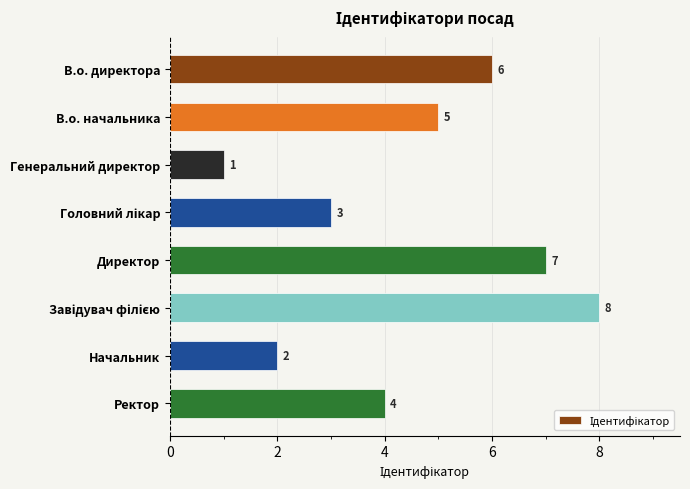

What is the difference between the second highest and minimum values?

6